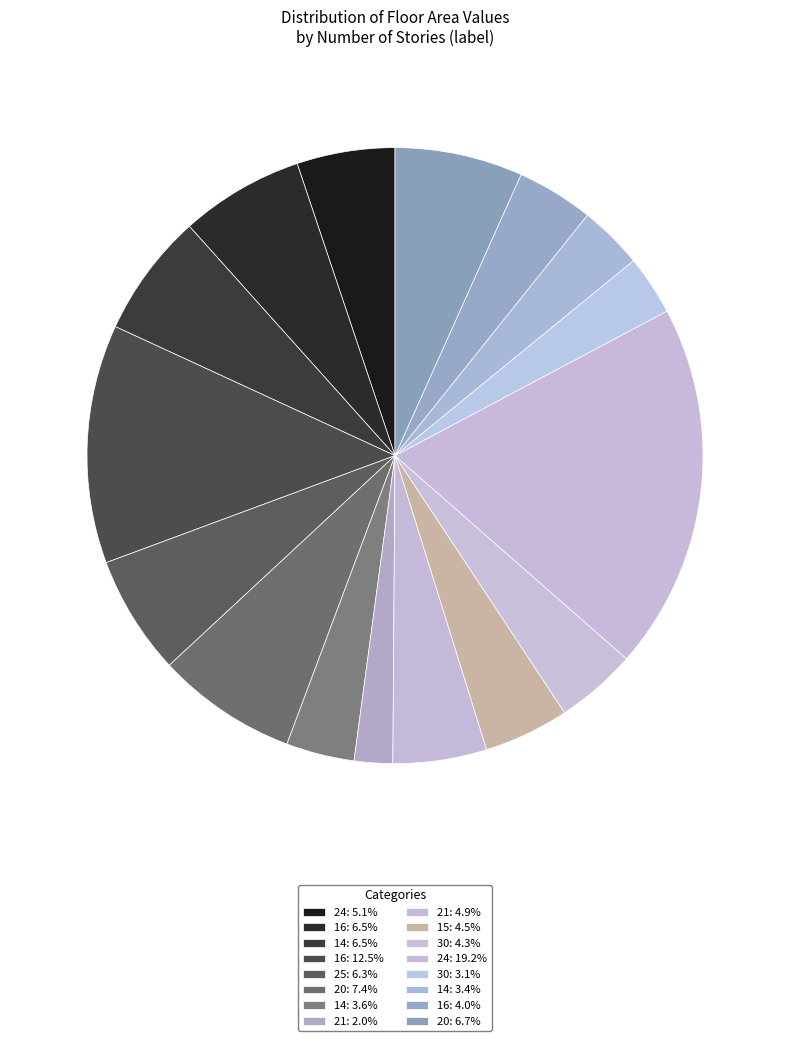

To the nearest percent, what is the difference between the largest and smallest slice percentages?

17%